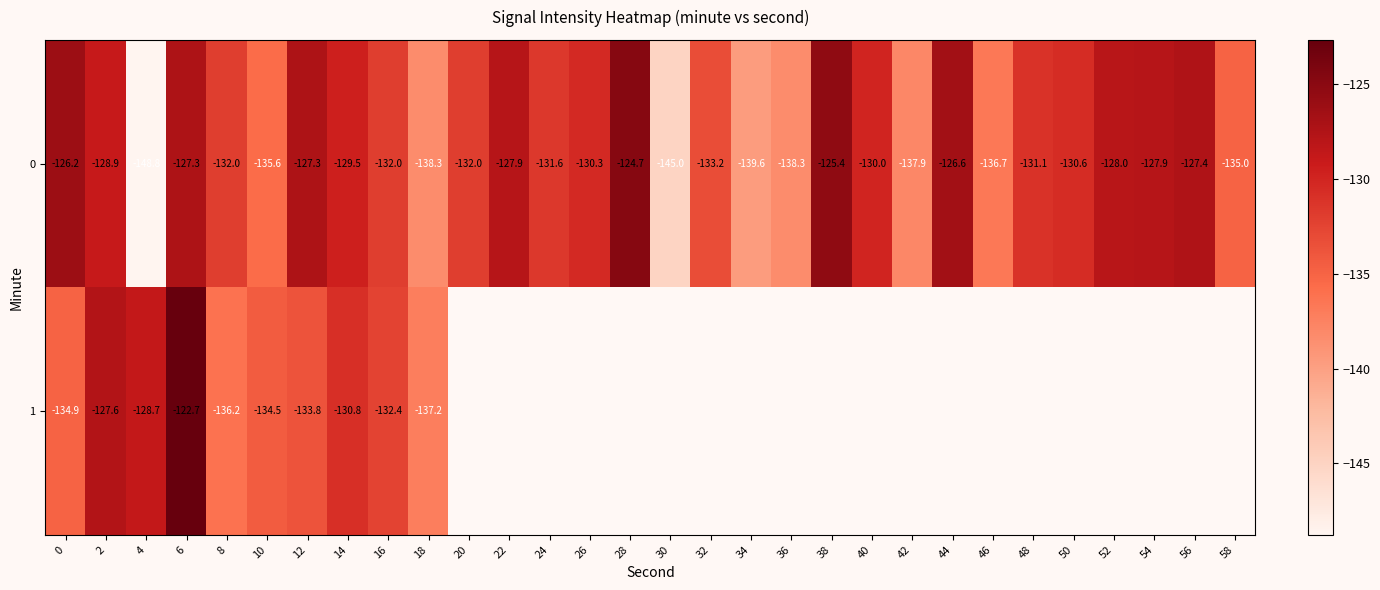

Which category has the highest value in the 0 series?

28